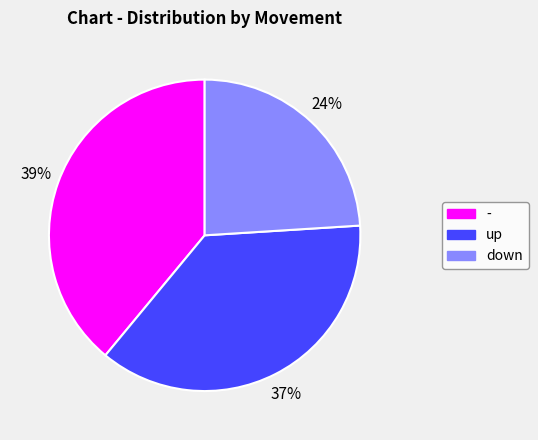

Is - the majority of the pie?

No